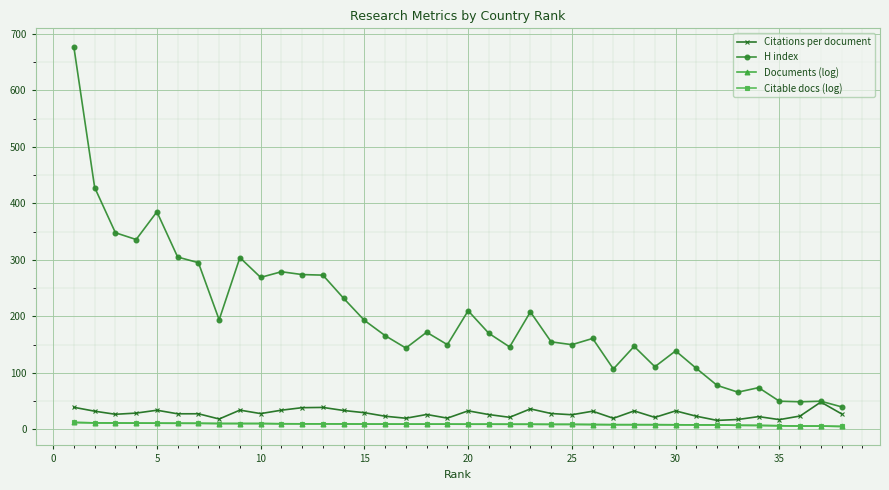

At how many categories does at least one series exceed 99?

31